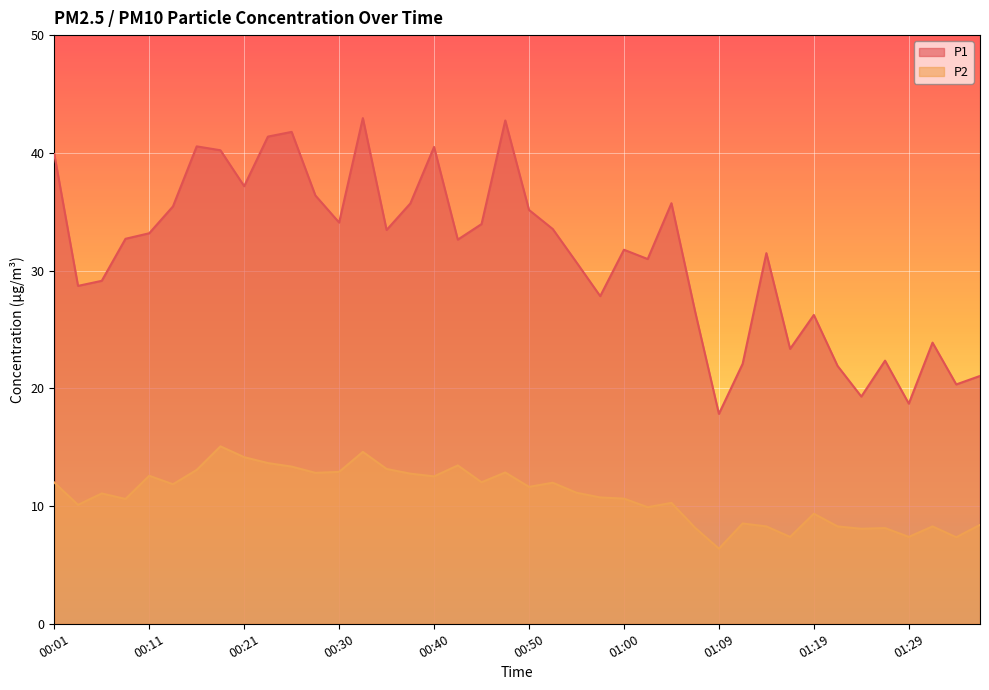

What is the average value of the P2 series?

10.9